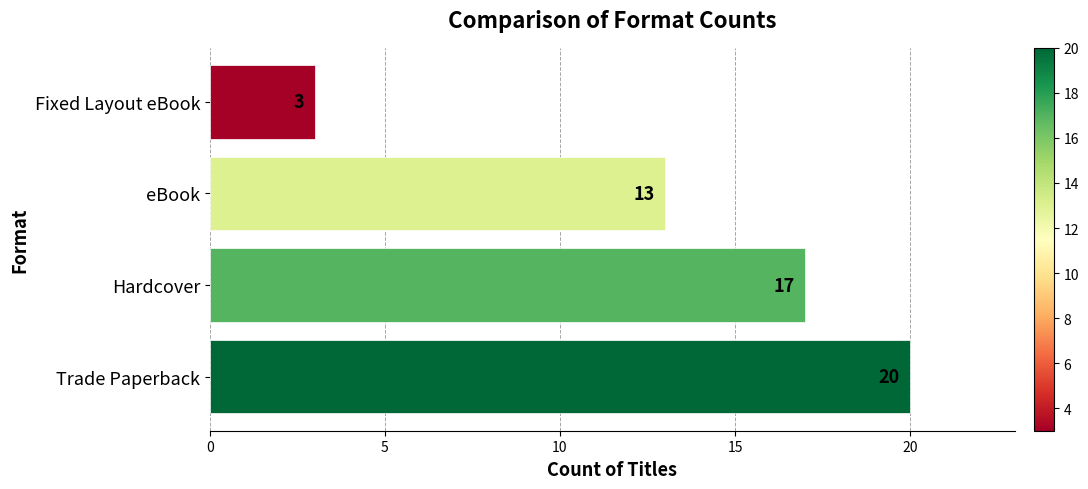

Which has a higher value, Trade Paperback or Fixed Layout eBook?

Trade Paperback